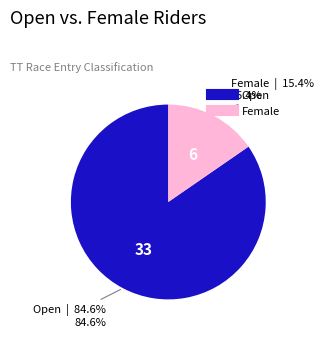

Is there any slice that represents more than half of the pie?

Yes